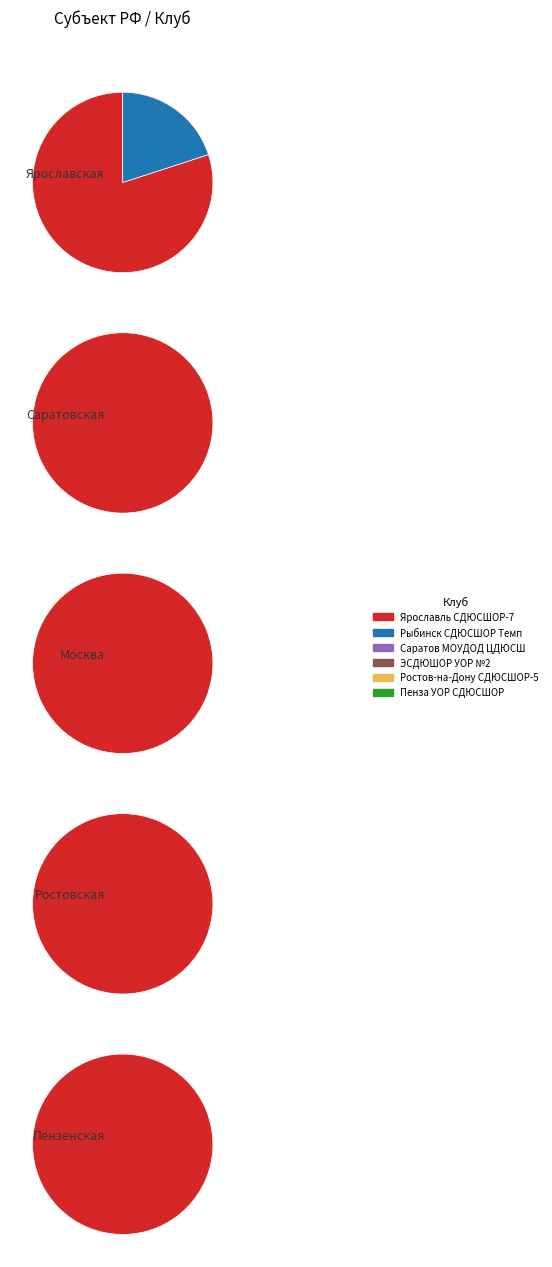

To the nearest percent, what portion does Ростовская represent?

5%